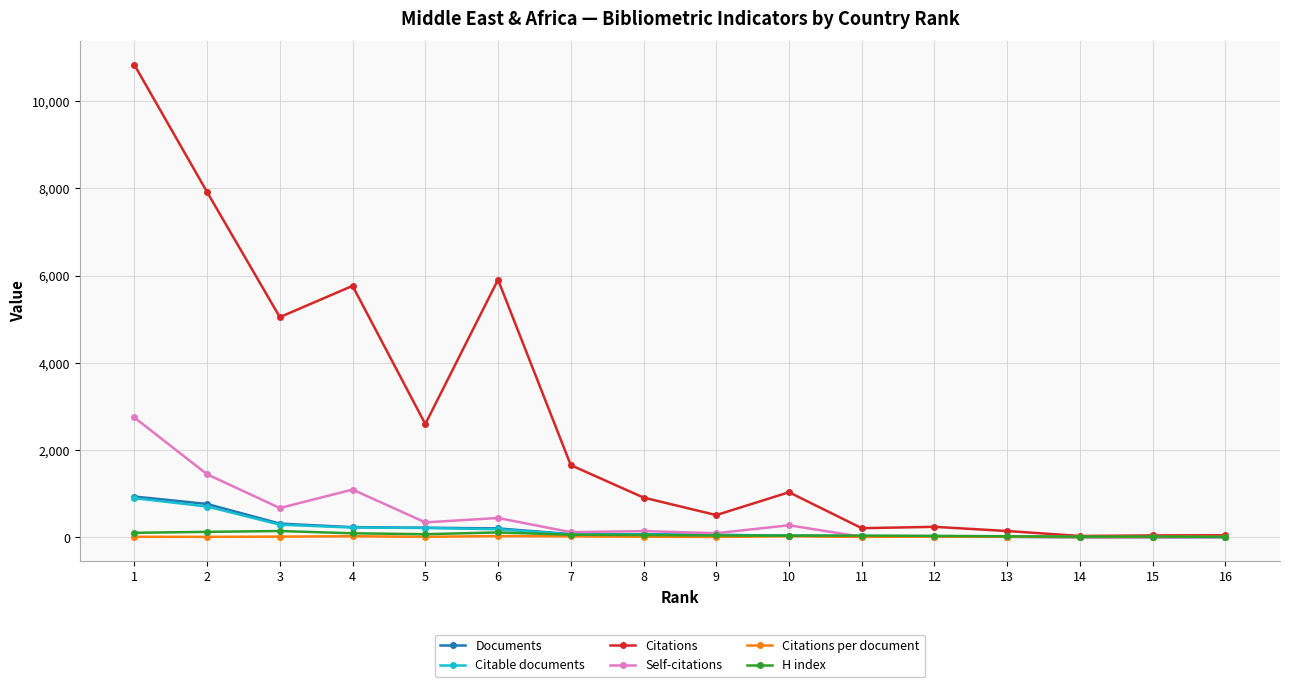

What is the difference between the second highest and second lowest values in the Citable documents series?

702.0